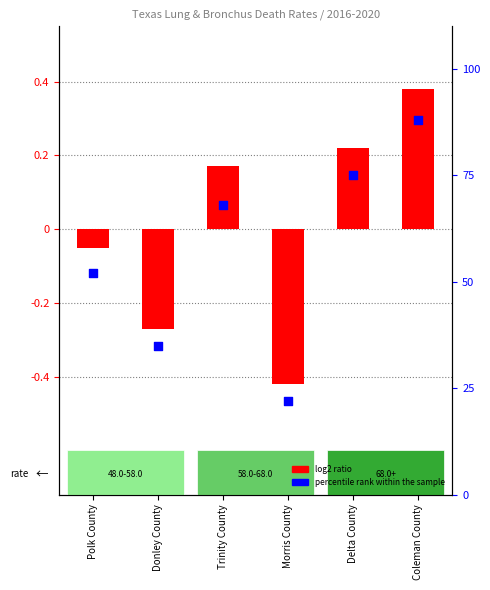

At how many categories does at least one series exceed 11?

6